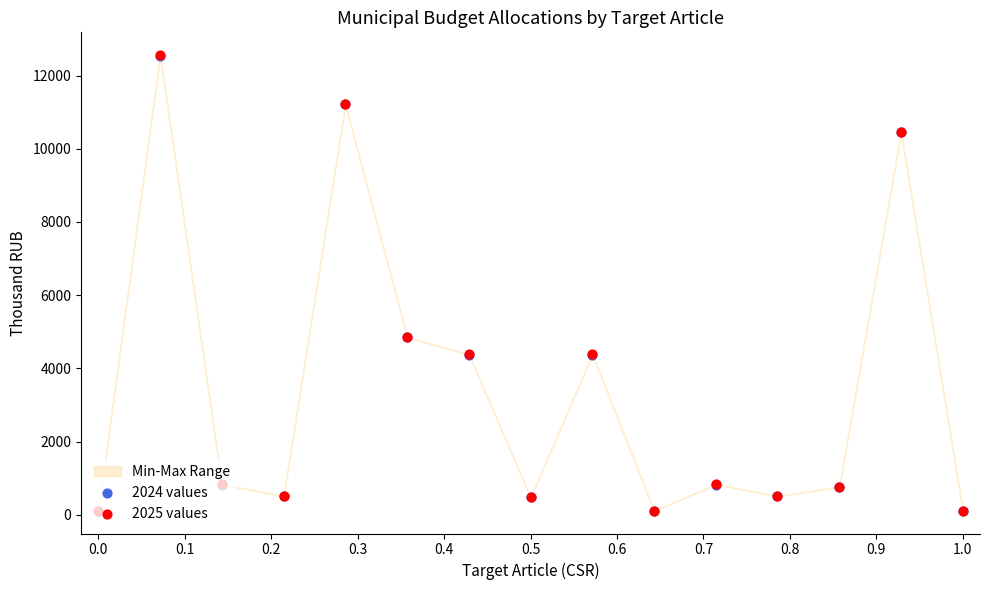

At how many categories does at least one series exceed 5549?

3